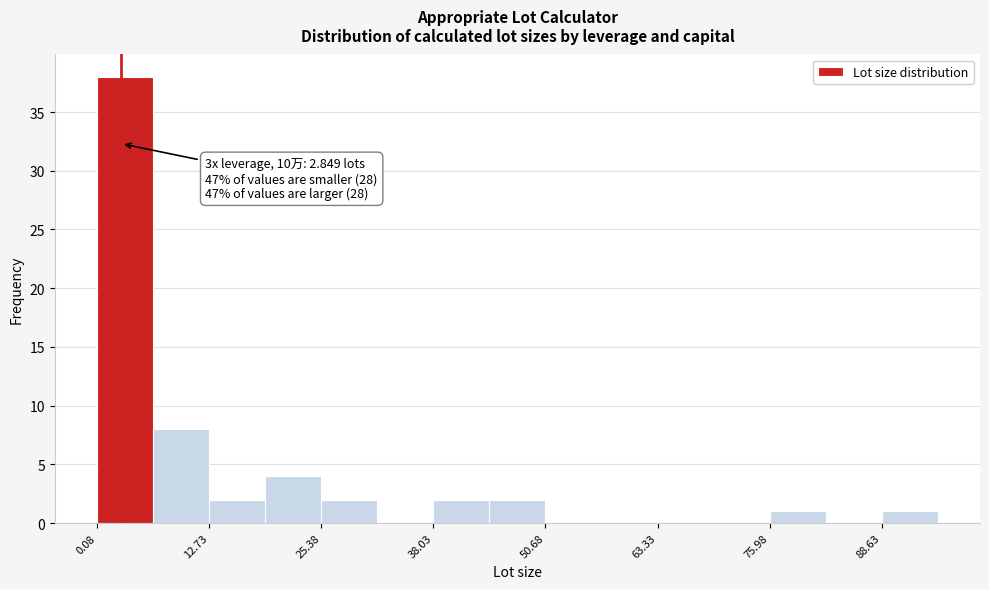

Around what value on the x-axis is the tallest bar? Give the approximate position of its centre, as read against the axis.

4